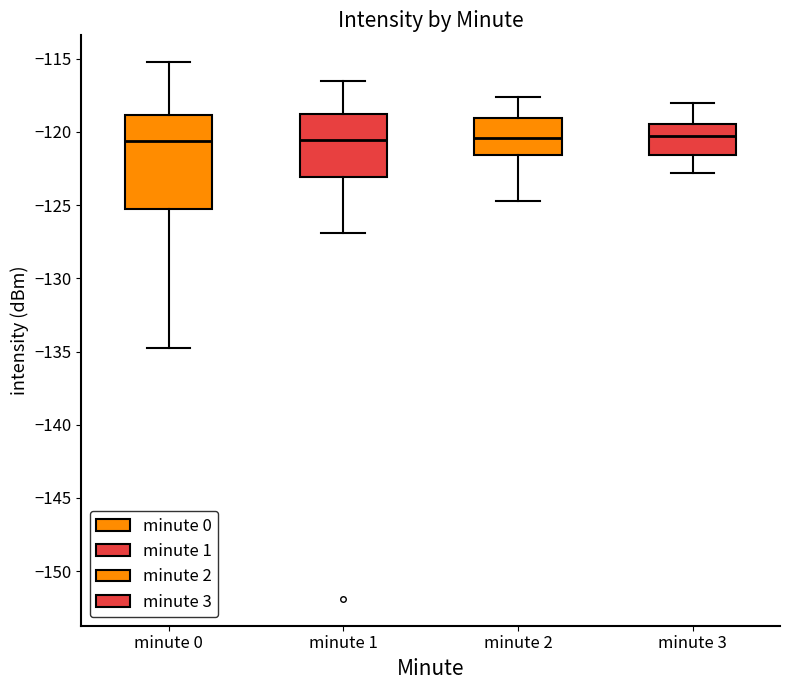

Reading left to right, read every box against the y-axis: the position of its median line, the range the box covers, and the ends of its whiskers. The values are not printed on the chart, so give them approximately, as read against the axis.

minute 0: median -120.5, box -125.5 to -119.0, whiskers -135.0 to -115.0
minute 1: median -120.5, box -123.0 to -119.0, whiskers -127.0 to -116.5
minute 2: median -120.5, box -121.5 to -119.0, whiskers -124.5 to -117.5
minute 3: median -120.0, box -121.5 to -119.5, whiskers -123.0 to -118.0